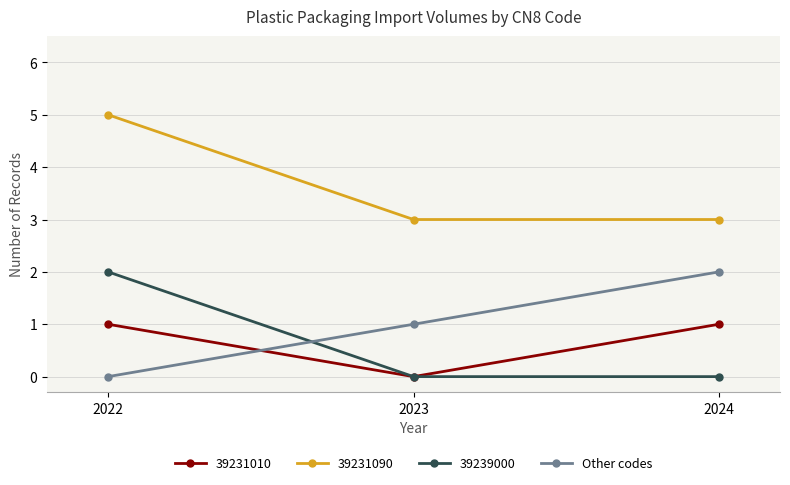

At 2024, list the series in order from smallest to largest.

39239000, 39231010, Other codes, 39231090